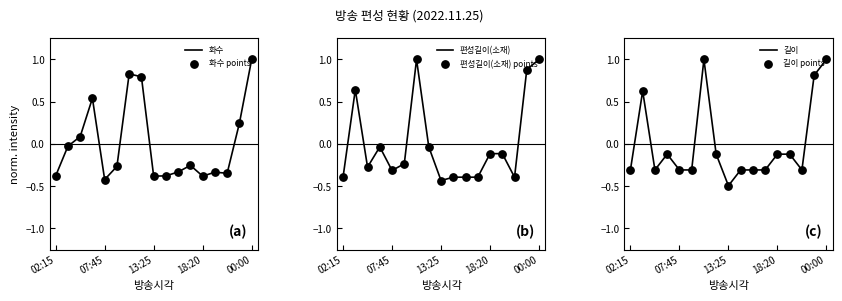

Which series has the widest spread of Y values?

길이